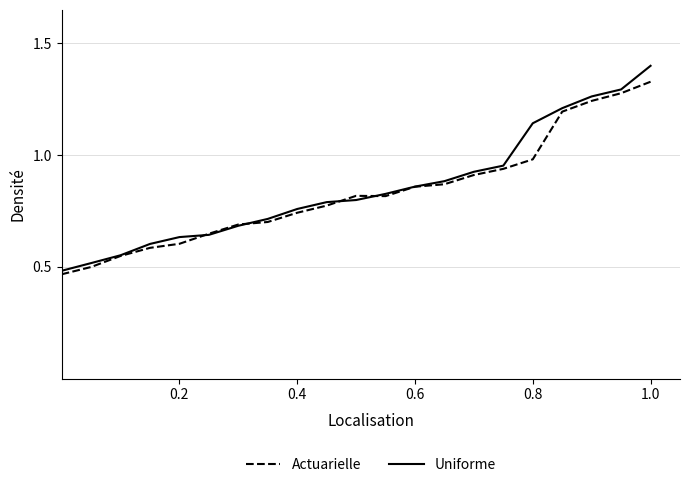

Which series has the largest range (max minus min)?

Uniforme